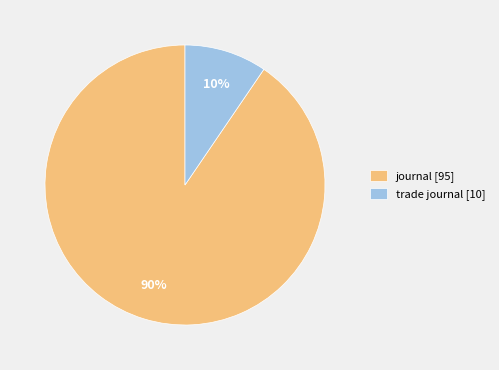

Which category accounts for the majority?

journal